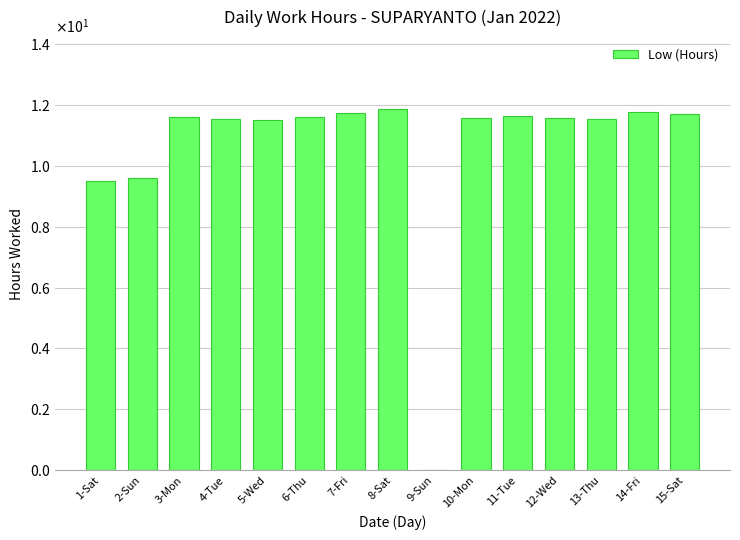

The value at 14-Fri is 8.1. True or false?

False